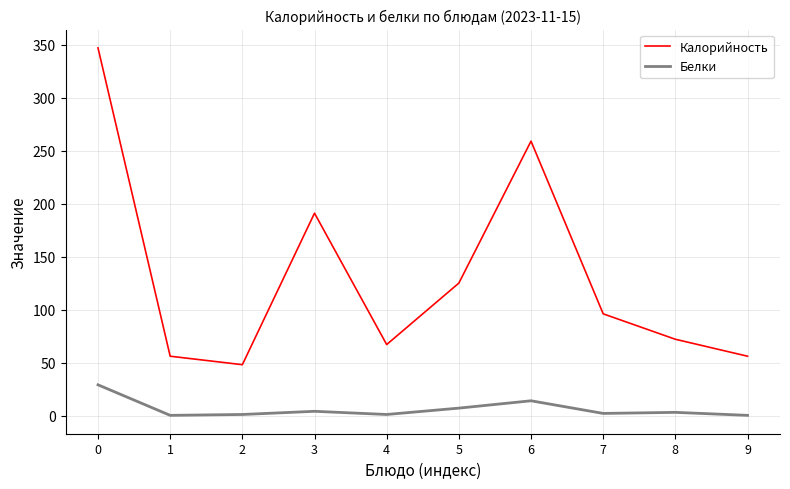

Which series has the largest total across all categories?

Калорийность